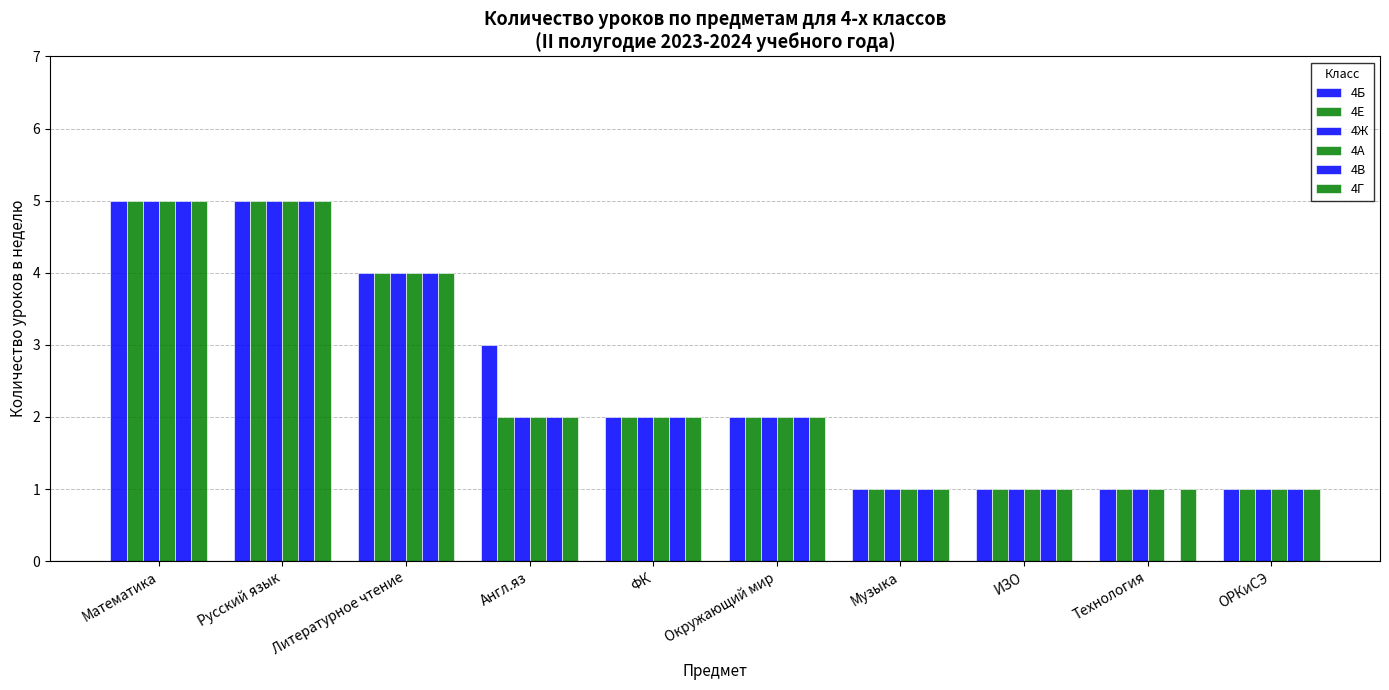

List the series in order of their peak value, highest first.

4Б, 4Е, 4Ж, 4А, 4В, 4Г